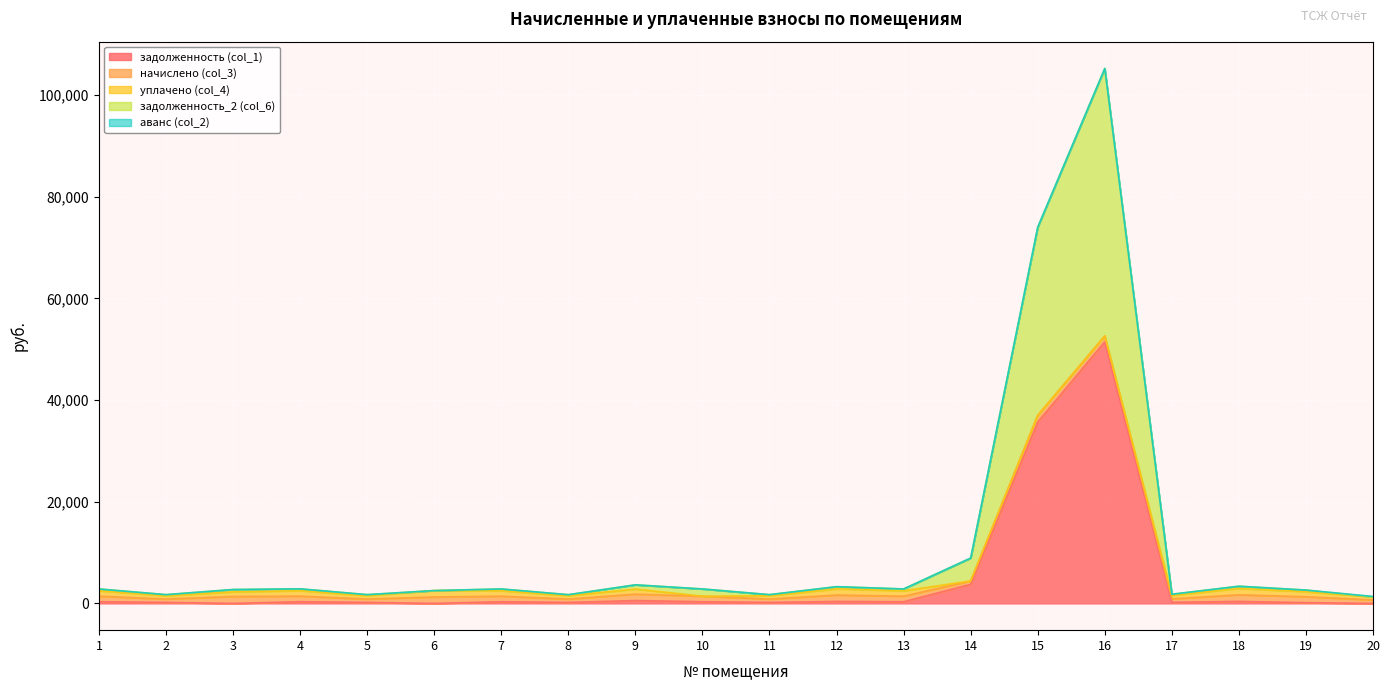

What is the difference between the maximum and minimum values in the уплачено (col_4) series?

1264.0